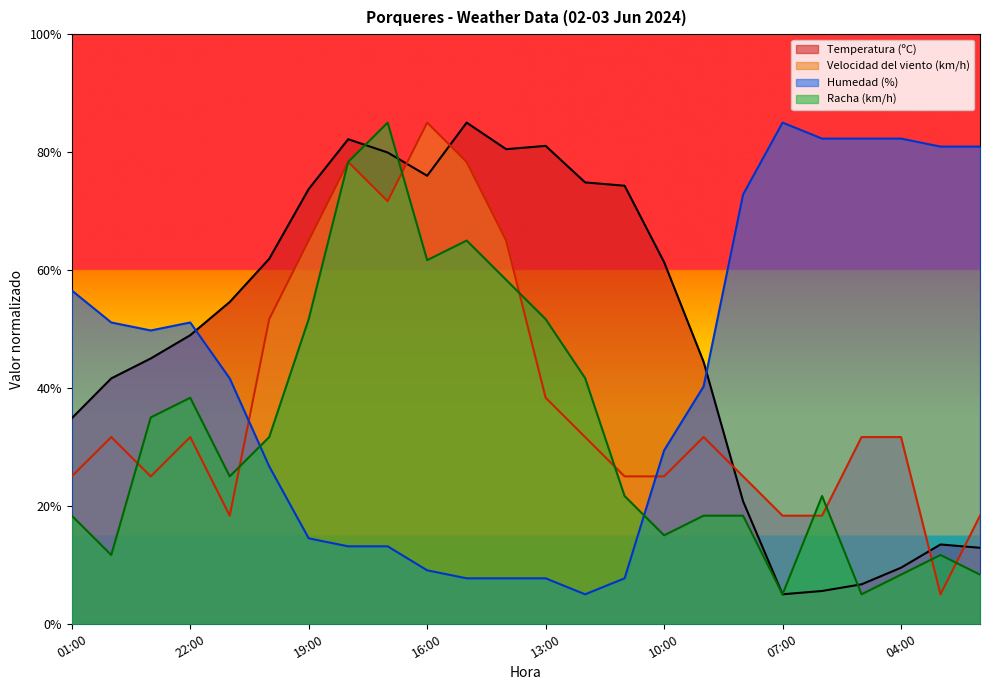

Between which two adjacent categories do Humedad (%) and Velocidad del viento (km/h) first intersect?

21:00 and 20:00